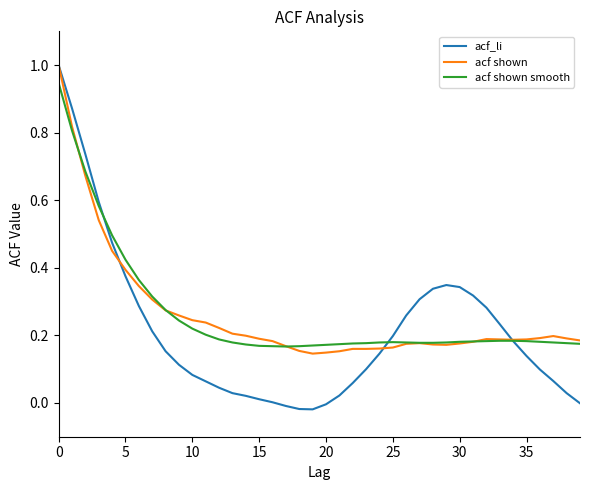

What is the greatest value displayed?

1.0